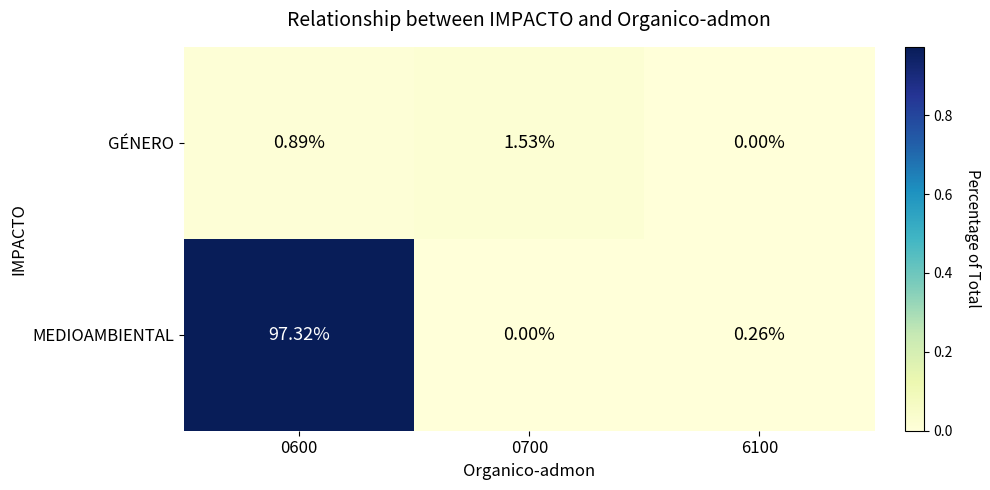

Between 0700 and 6100, which series saw the biggest shift?

GÉNERO